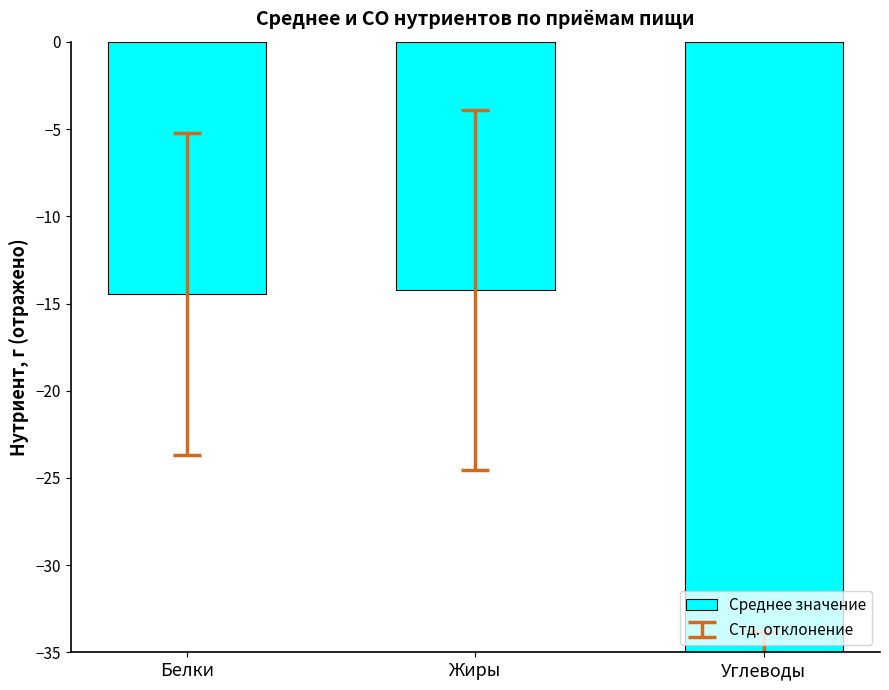

Reading left to right, what are all the values shown in this chart?

-14.5	-14.2	-66.1